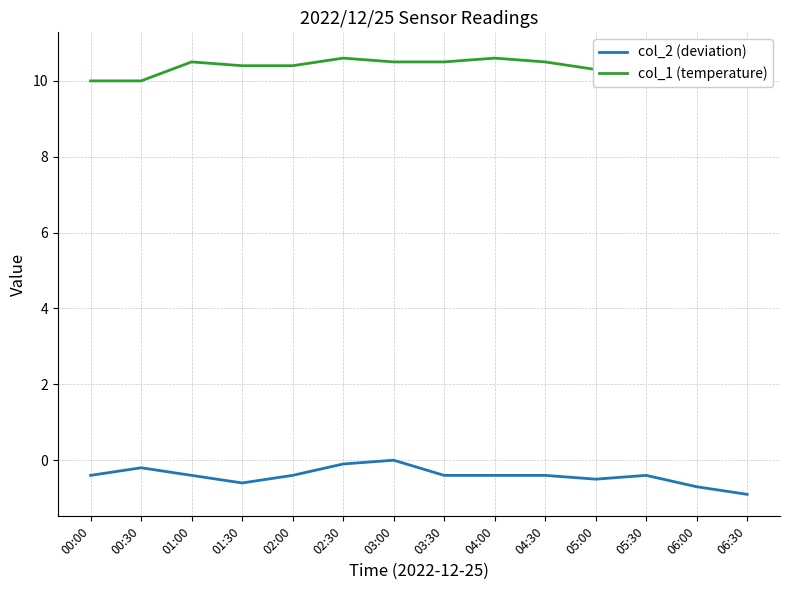

Does the chart have visible grid lines?

Yes